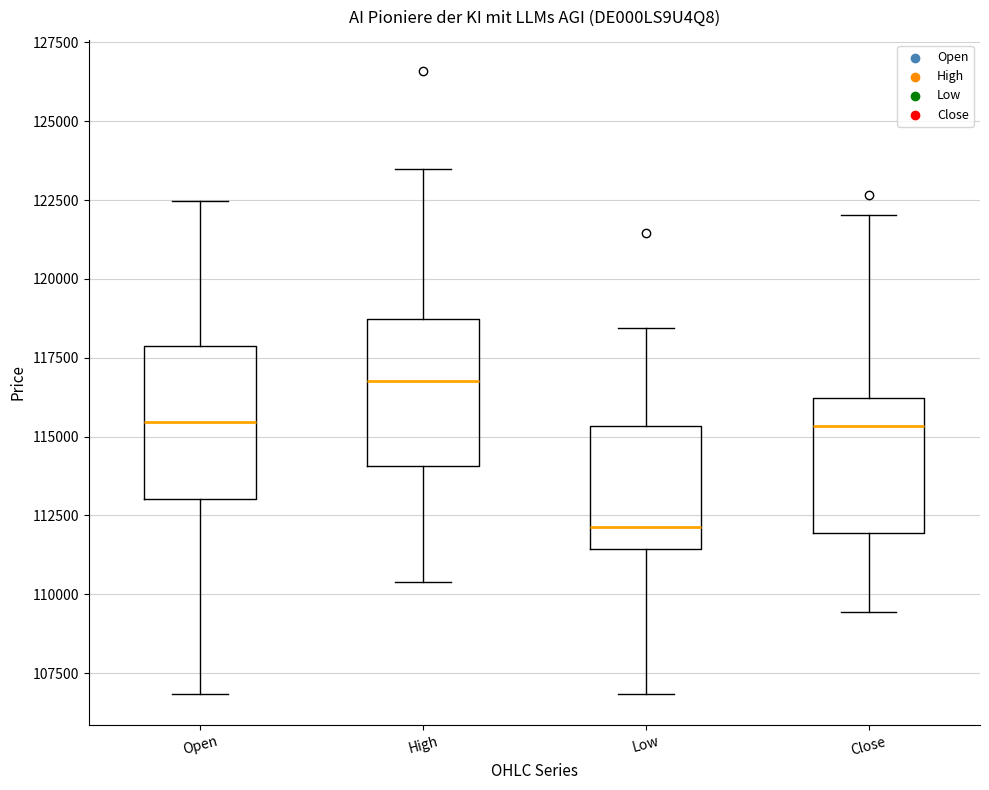

Which box has the highest median line?

High